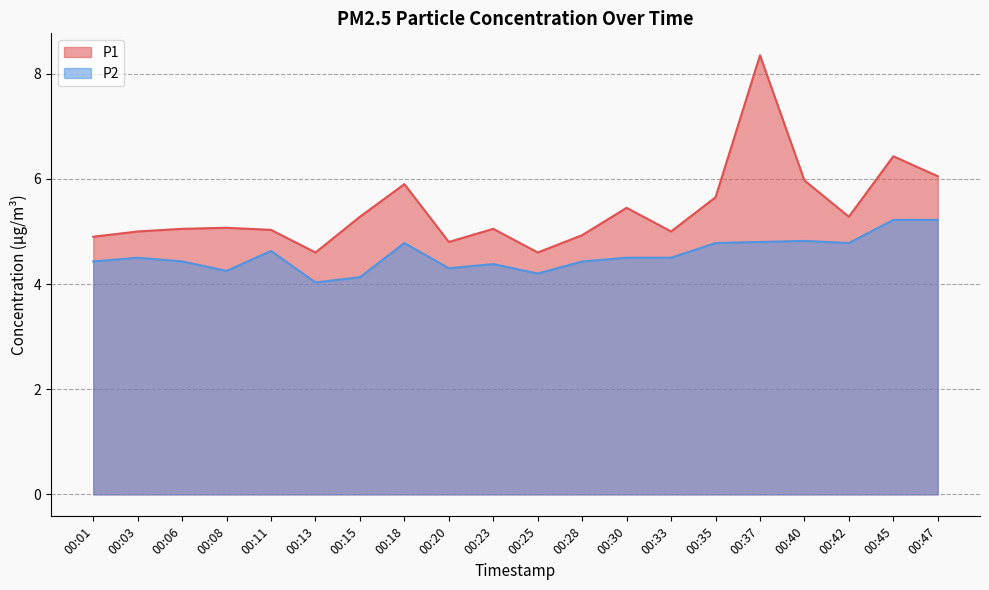

True or false: P1 has a value of 8.3 at 00:13.

False